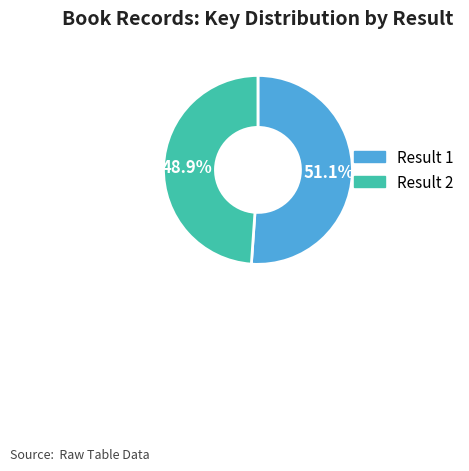

Is there any slice that represents more than half of the pie?

Yes